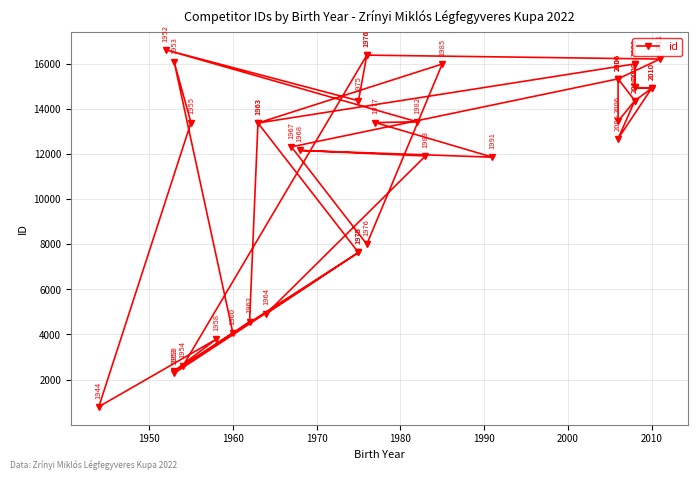

What is the sum of all values?

468626